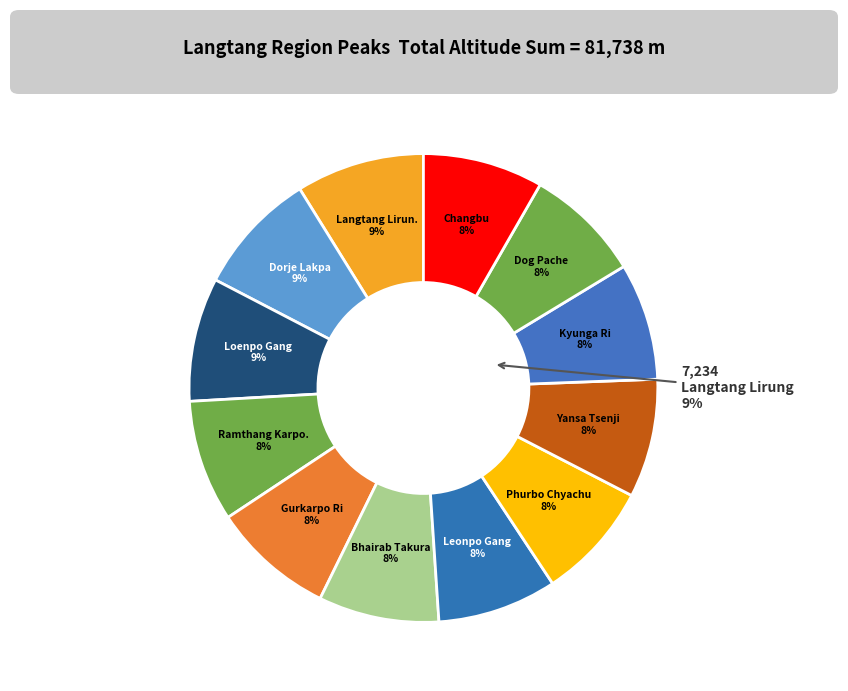

The Yansa Tsenji slice represents 18% of the pie. True or false?

False